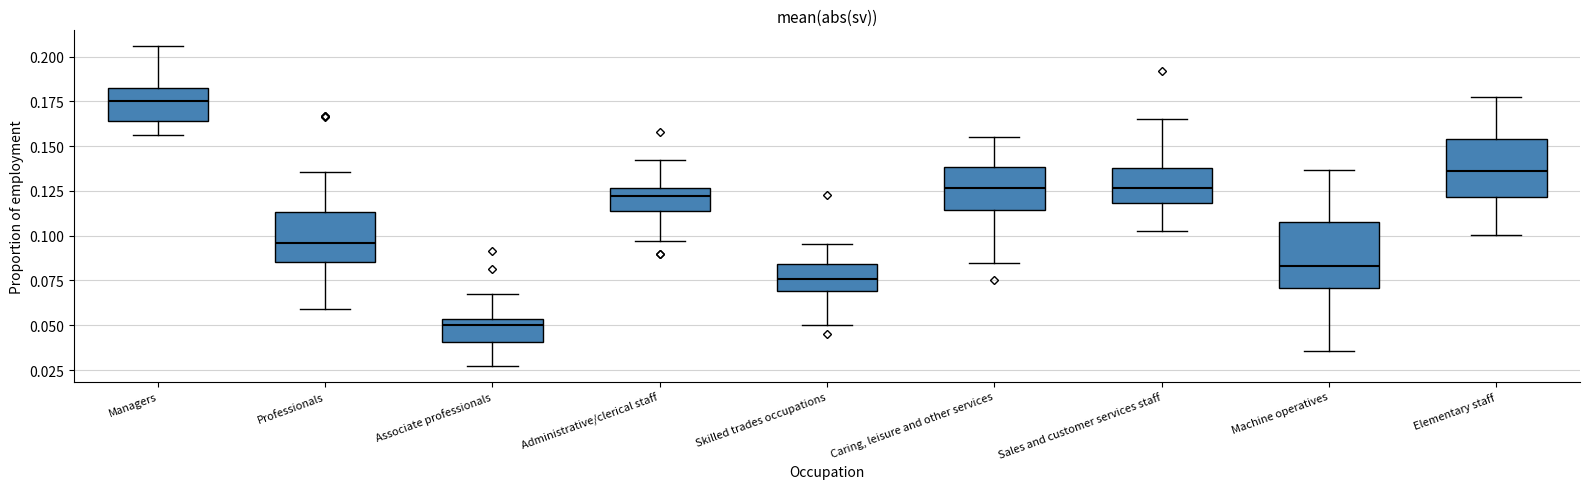

Reading left to right, read every box against the y-axis: the position of its median line, the range the box covers, and the ends of its whiskers. The values are not printed on the chart, so give them approximately, as read against the axis.

Managers: median 0.175, box 0.165 to 0.180, whiskers 0.155 to 0.205
Professionals: median 0.095, box 0.085 to 0.115, whiskers 0.060 to 0.135
Associate professionals: median 0.050, box 0.040 to 0.055, whiskers 0.030 to 0.065
Administrative/clerical staff: median 0.120, box 0.115 to 0.125, whiskers 0.095 to 0.140
Skilled trades occupations: median 0.075, box 0.070 to 0.085, whiskers 0.050 to 0.095
Caring, leisure and other services: median 0.125, box 0.115 to 0.140, whiskers 0.085 to 0.155
Sales and customer services staff: median 0.125, box 0.120 to 0.140, whiskers 0.100 to 0.165
Machine operatives: median 0.085, box 0.070 to 0.110, whiskers 0.035 to 0.135
Elementary staff: median 0.135, box 0.120 to 0.155, whiskers 0.100 to 0.180